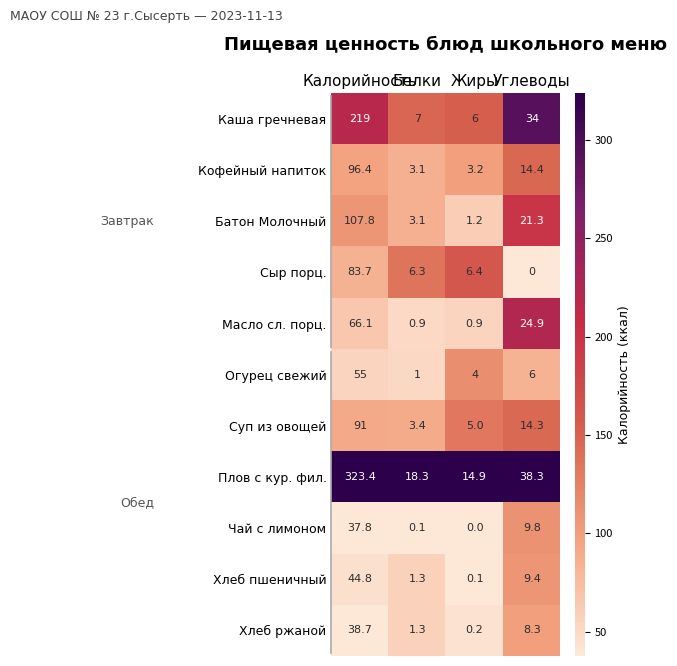

Rank the series by their maximum value, from highest to lowest.

Плов с кур. фил., Каша гречневая, Батон Молочный, Кофейный напиток, Суп из овощей, Сыр порц., Масло сл. порц., Огурец свежий, Хлеб пшеничный, Хлеб ржаной, Чай с лимоном